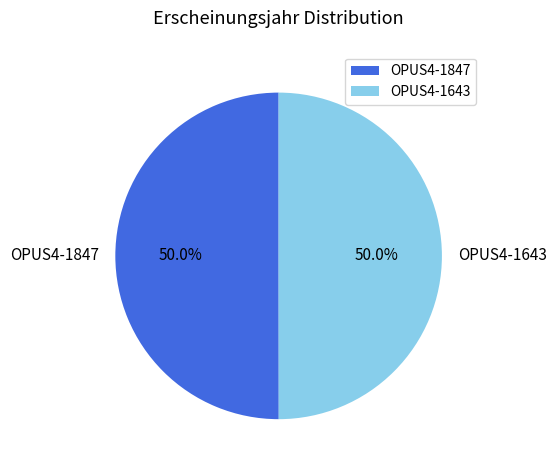

Approximately how many times larger is the value at OPUS4-1847 compared to OPUS4-1643?

1.0